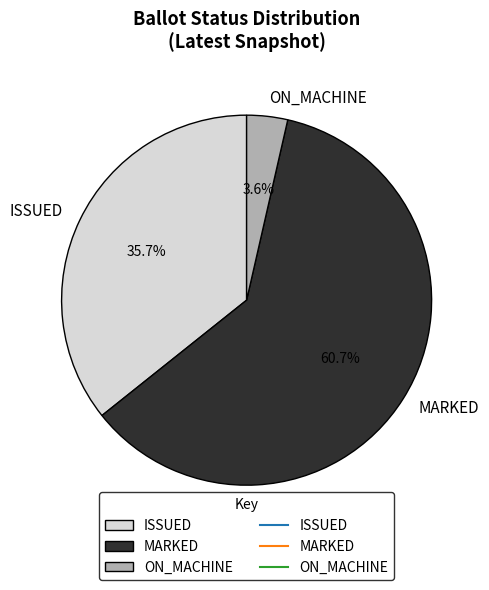

Is ON_MACHINE the majority of the pie?

No